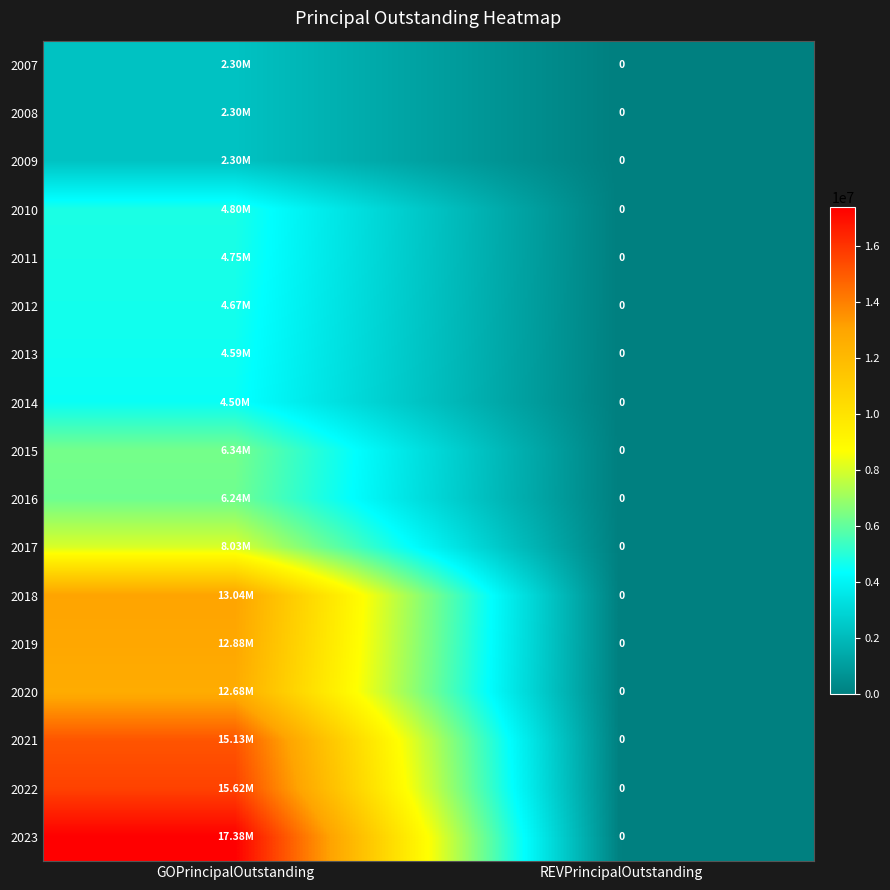

Which has a higher value, REVPrincipalOutstanding or GOPrincipalOutstanding?

GOPrincipalOutstanding